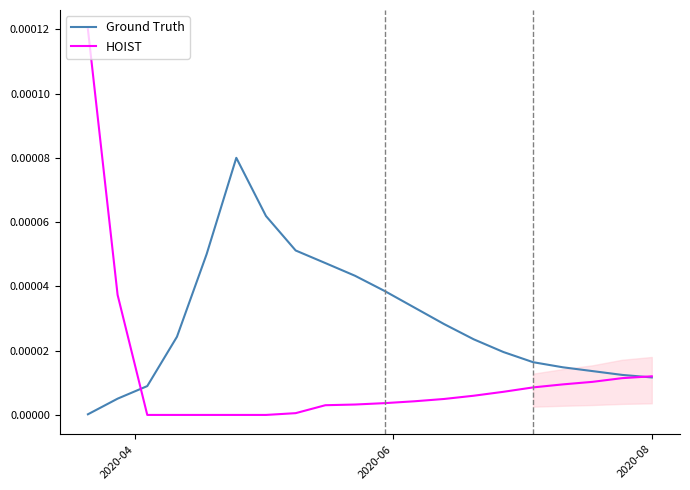

Is this an area chart (filled region under the line)?

No